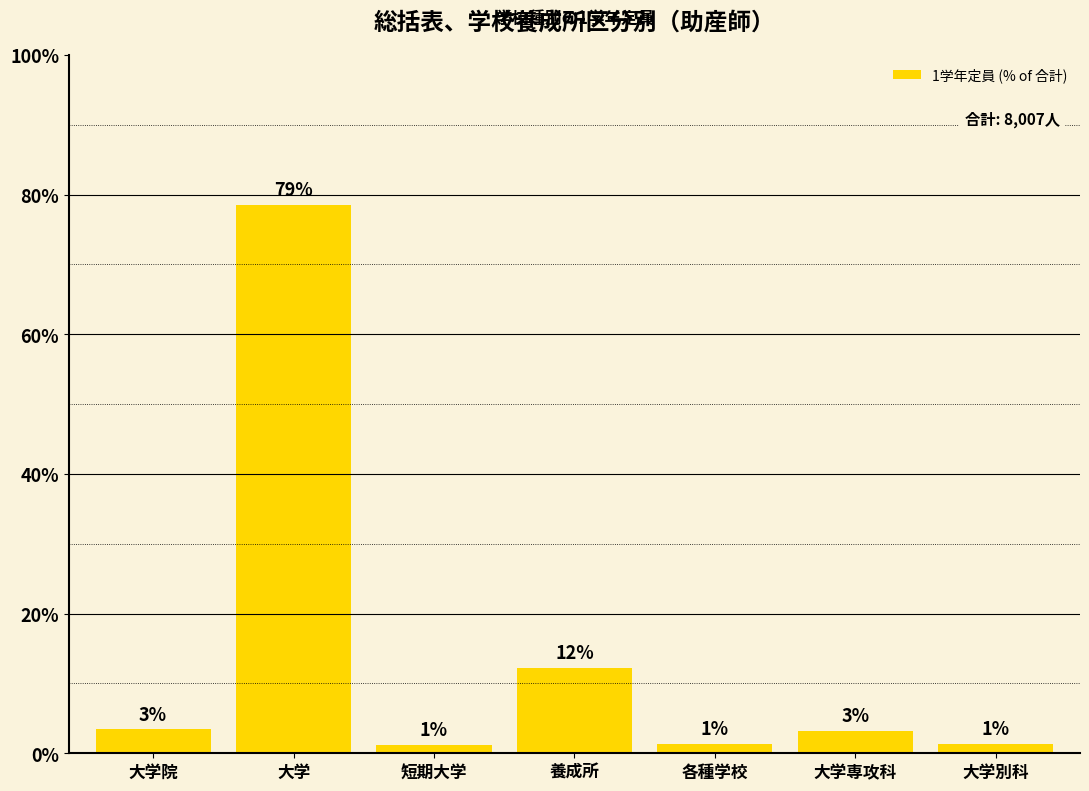

Are the bars horizontal?

No